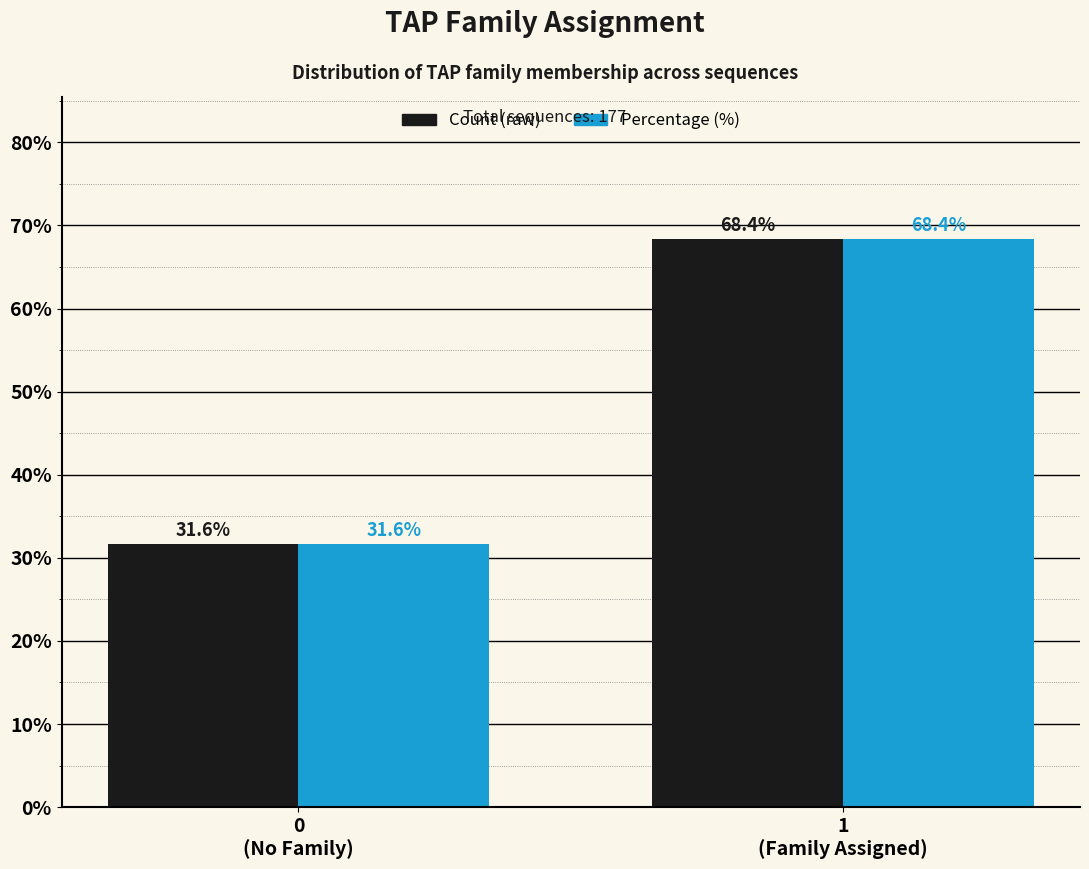

Reading right to left, transcribe all the data shown in this chart.

Count (raw): 68.4	31.6
Percentage (%): 68.4	31.6